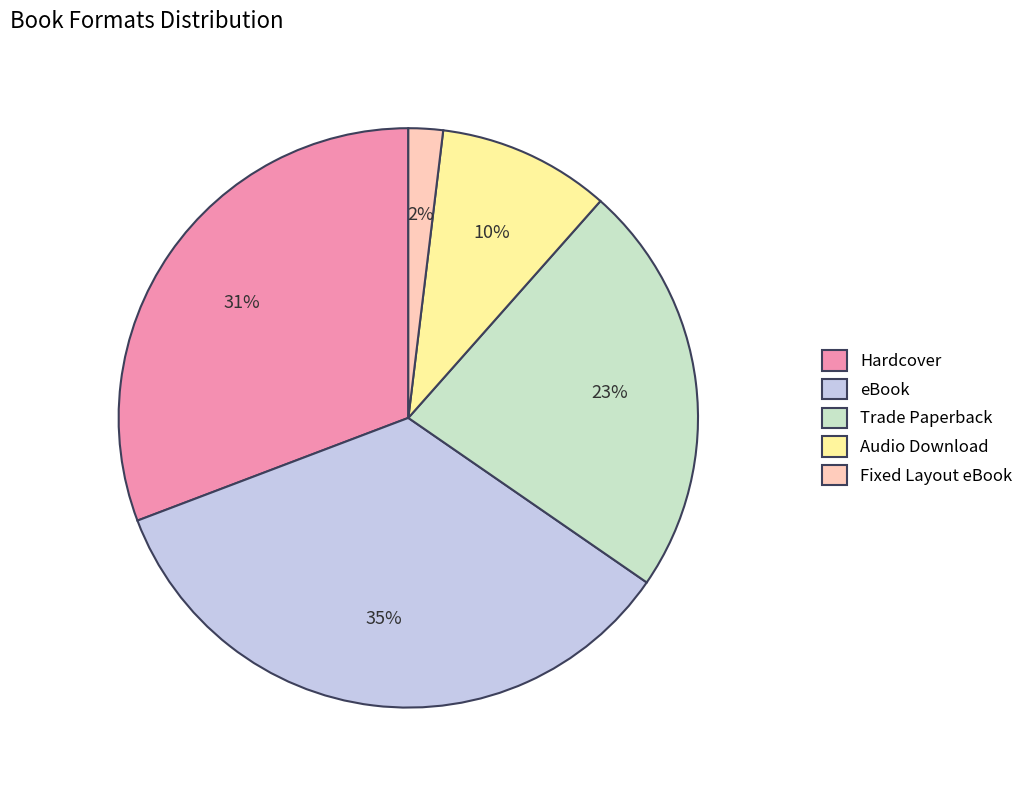

Combined, do Trade Paperback and Hardcover account for over 50%?

Yes